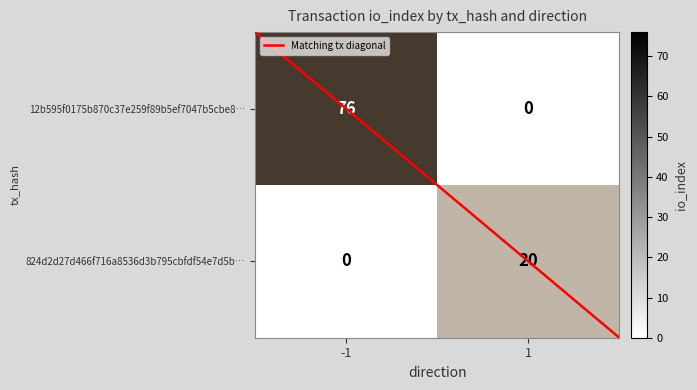

Is it true that 824d2d27d466f716a8536d3b795cbfdf54e7d5b… equals -14 at -1?

False